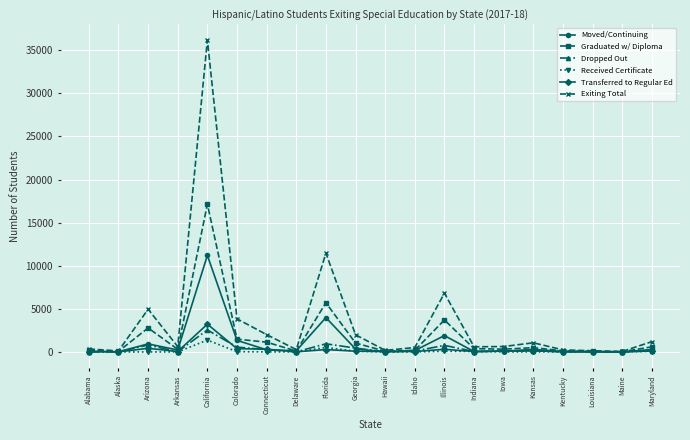

What is the label of the 15th point from the left?

Iowa